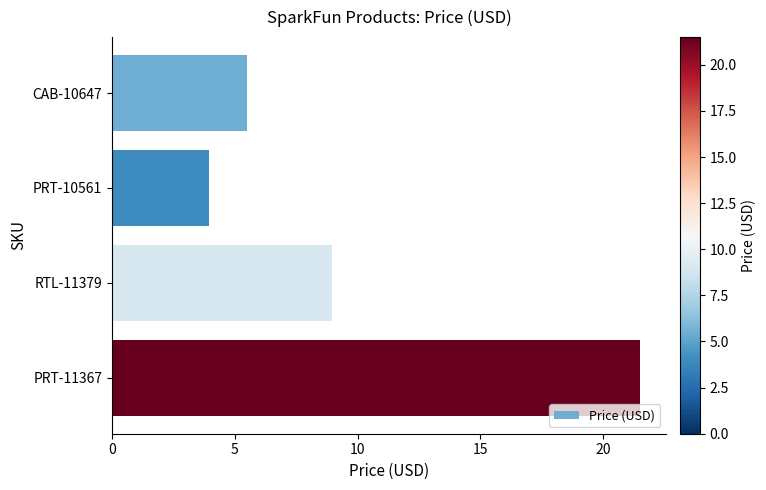

What is the change in value from CAB-10647 to PRT-11367?

+16.0